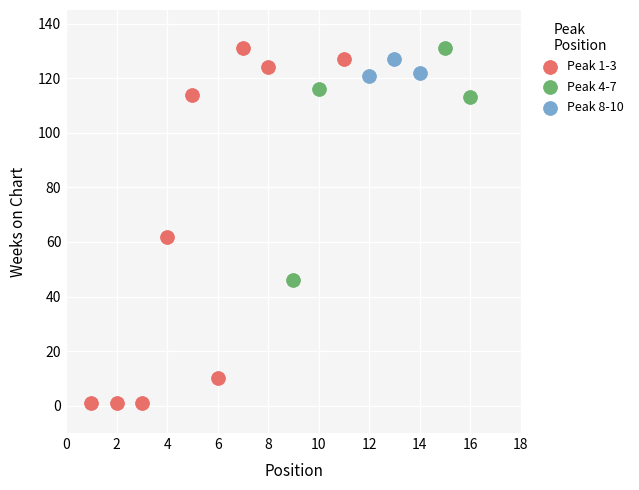

Which series has the widest spread of Y values?

Peak 1-3